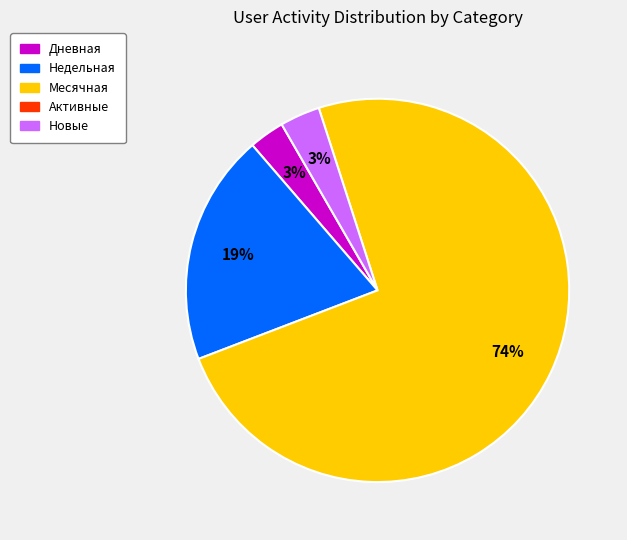

Does any single category account for the majority?

Yes